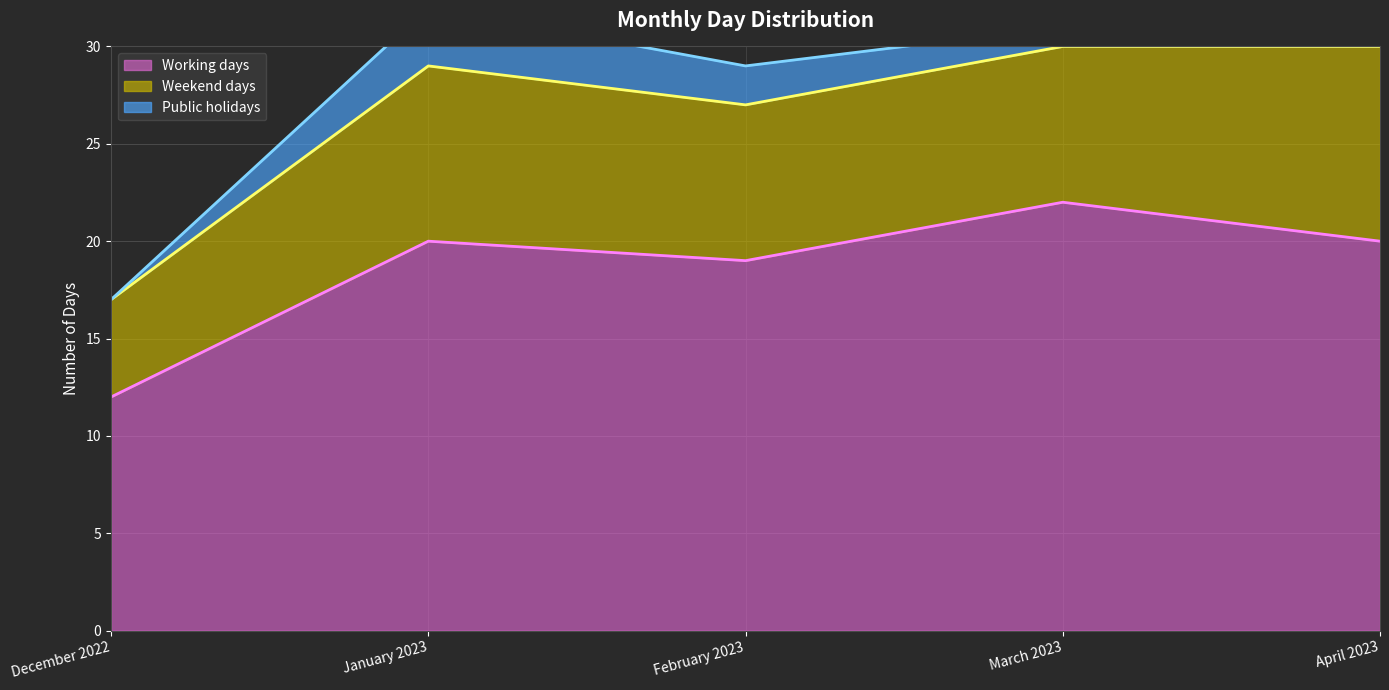

True or false: Working days (line) and Weekend days (line) intersect in this chart.

False